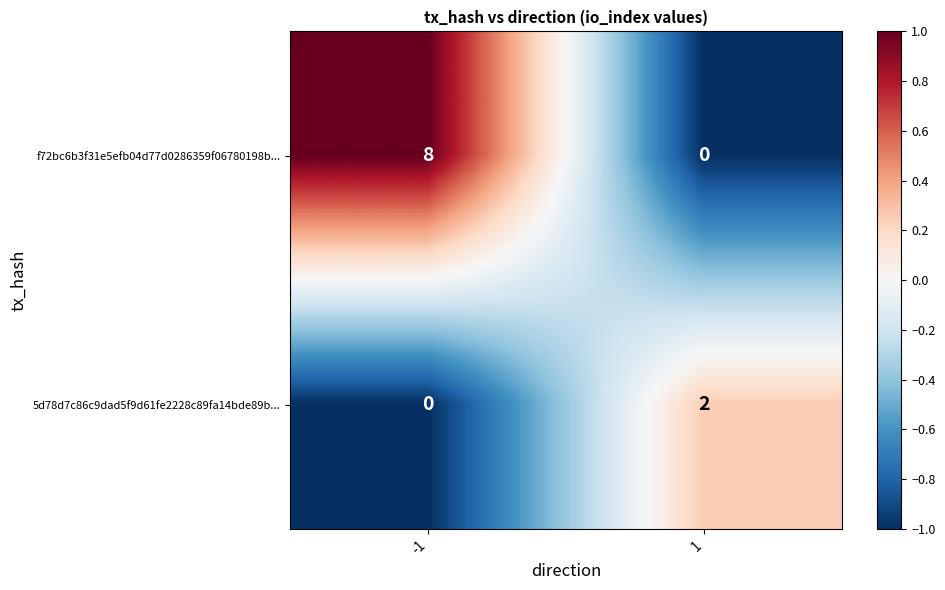

What is the greatest value displayed?

8